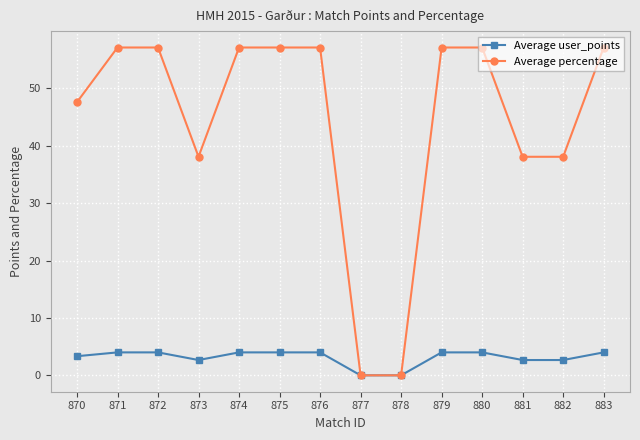

List the series in order of their peak value, lowest first.

Average user_points, Average percentage